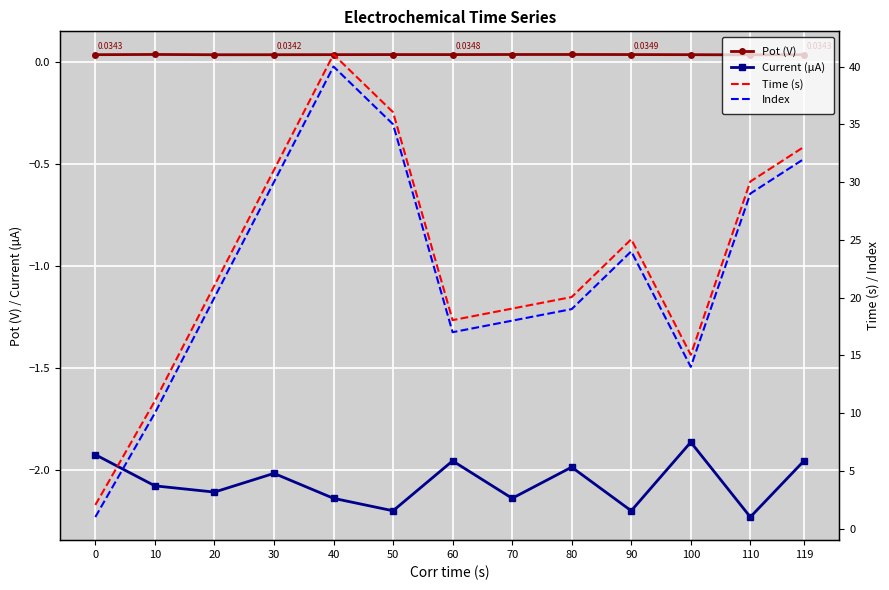

Between 0 and 10, which is larger?

10